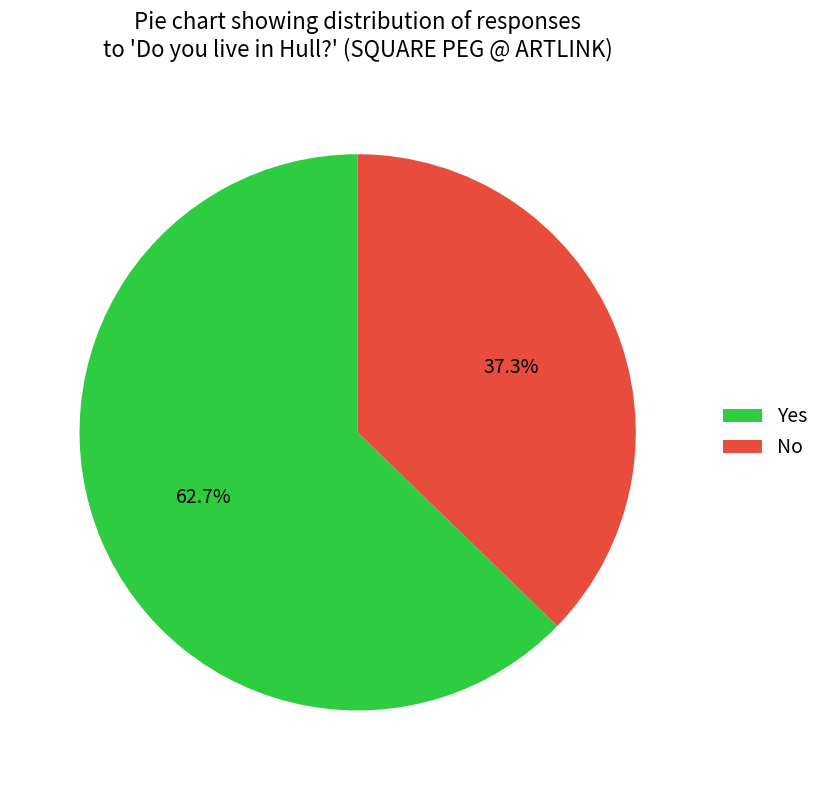

To the nearest percent, what is the difference between the largest and smallest slice percentages?

25%